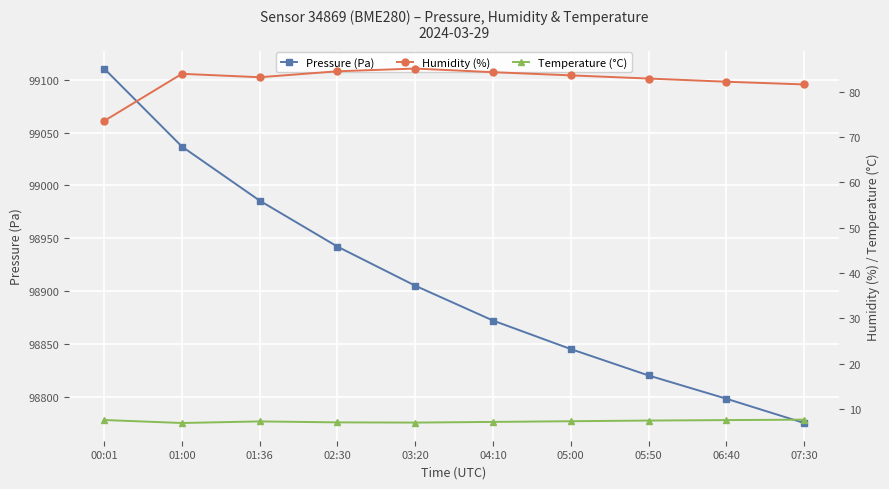

At which category does Temperature (°C) reach its first local peak?

01:36